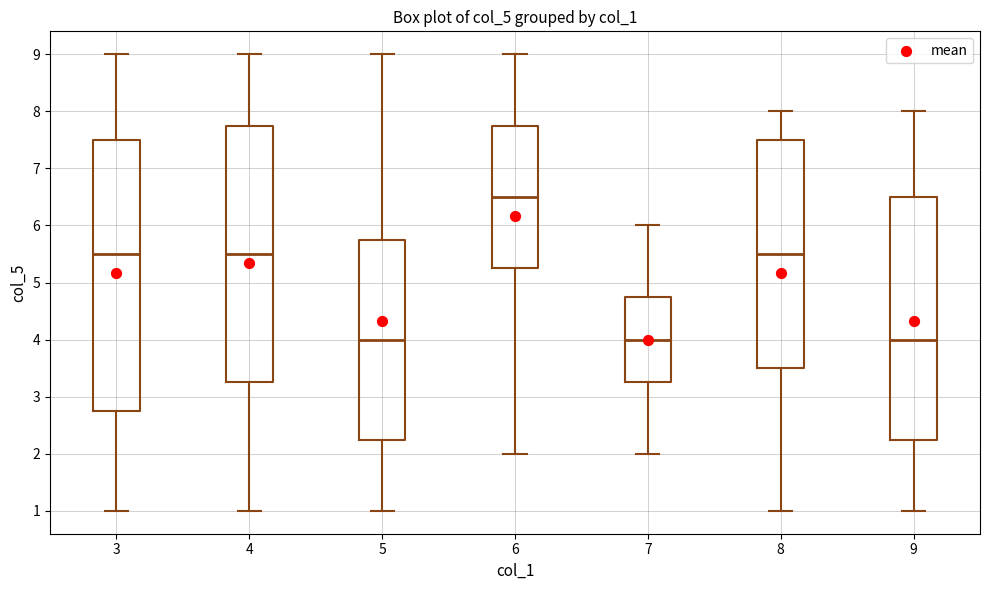

Reading left to right, transcribe this box plot: for each box, give where its median line is, the range the box spans, and where its two whiskers end, as read against the y-axis. The values are not printed on the chart, so give them approximately, as read against the axis.

3: median 5.5, box 2.8 to 7.5, whiskers 1.0 to 9.0
4: median 5.5, box 3.3 to 7.8, whiskers 1.0 to 9.0
5: median 4.0, box 2.3 to 5.8, whiskers 1.0 to 9.0
6: median 6.5, box 5.3 to 7.8, whiskers 2.0 to 9.0
7: median 4.0, box 3.3 to 4.8, whiskers 2.0 to 6.0
8: median 5.5, box 3.5 to 7.5, whiskers 1.0 to 8.0
9: median 4.0, box 2.3 to 6.5, whiskers 1.0 to 8.0